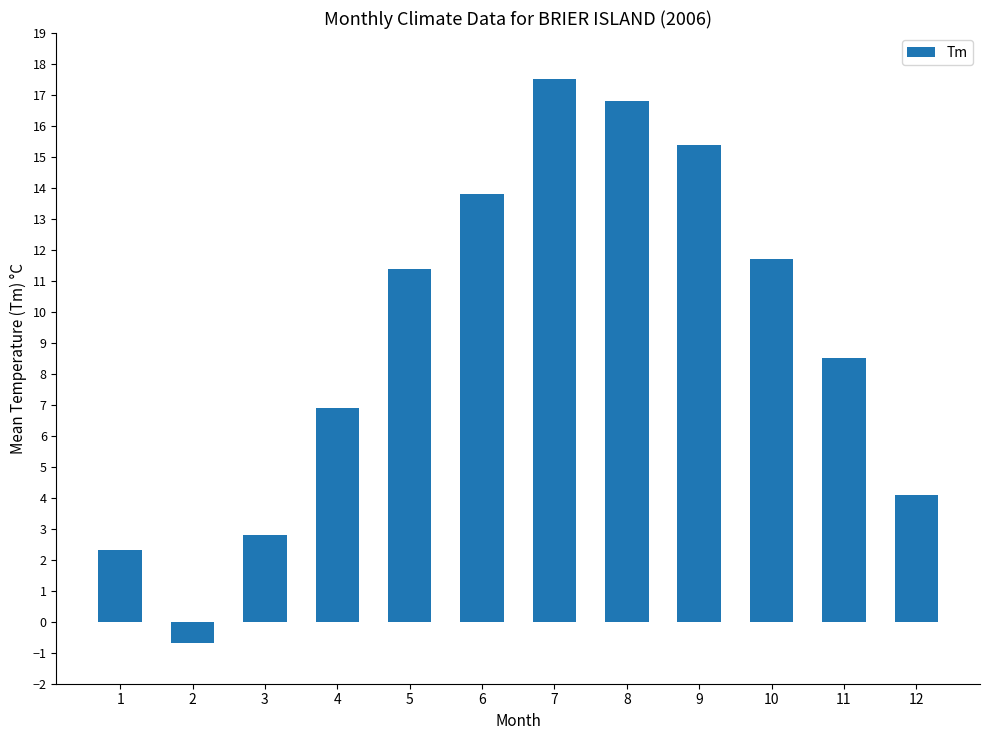

Reading left to right, transcribe all the data shown in this chart.

1=2.3	2=-0.7	3=2.8	4=6.9	5=11.4	6=13.8	7=17.5	8=16.8	9=15.4	10=11.7	11=8.5	12=4.1